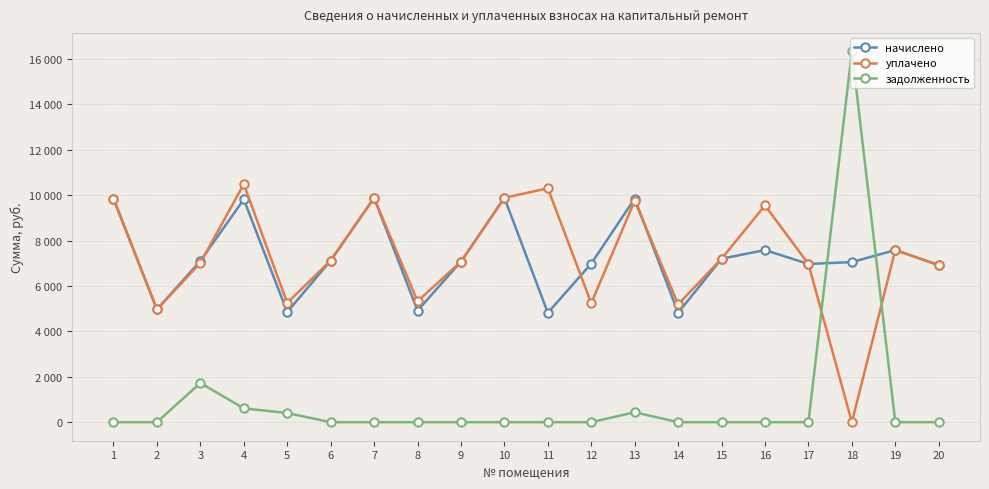

Which category has the lowest value in the задолженность series?

1